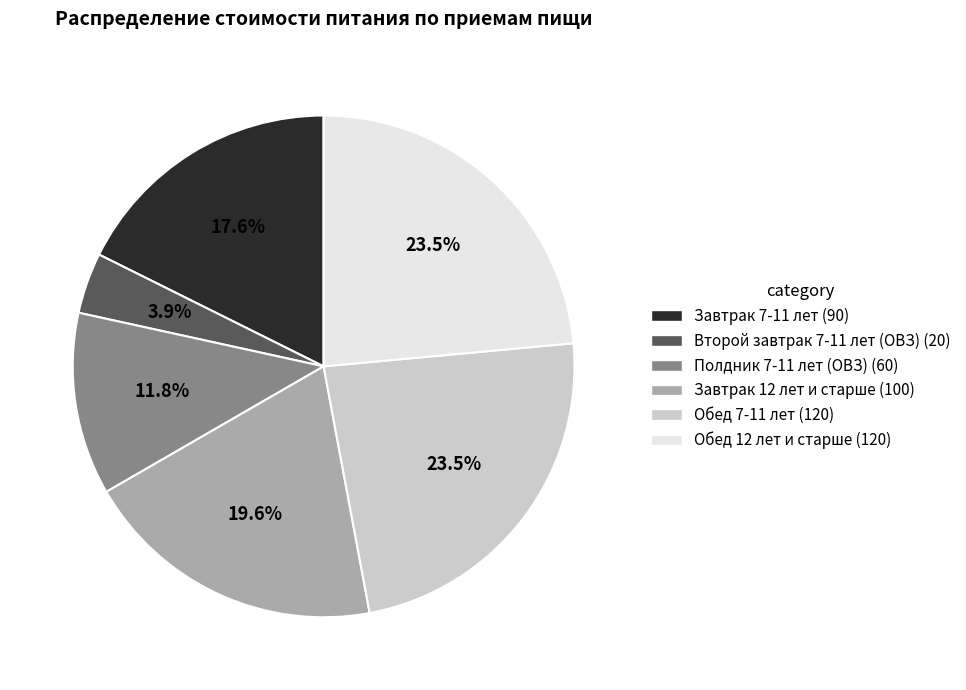

To the nearest percent, what is the difference between the largest and smallest slice percentages?

20%